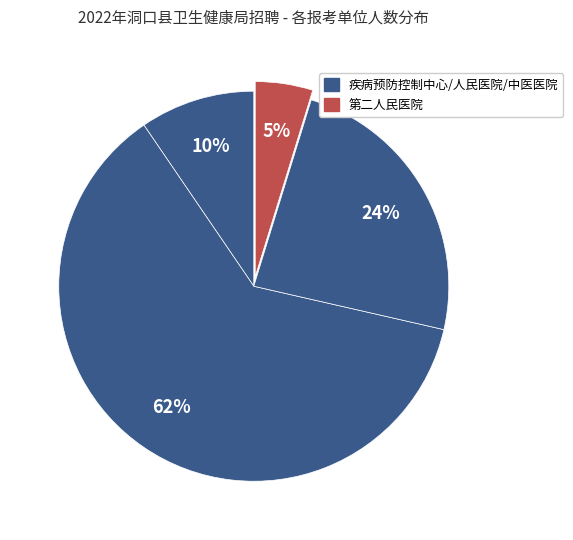

To the nearest percent, what is the difference between the largest and smallest slice percentages?

57%